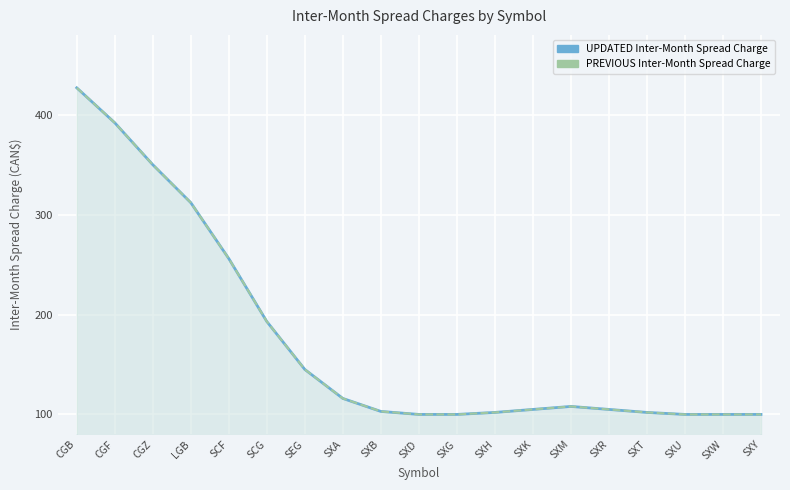

The value of UPDATED Inter-Month Spread Charge at SXA is 116. True or false?

True